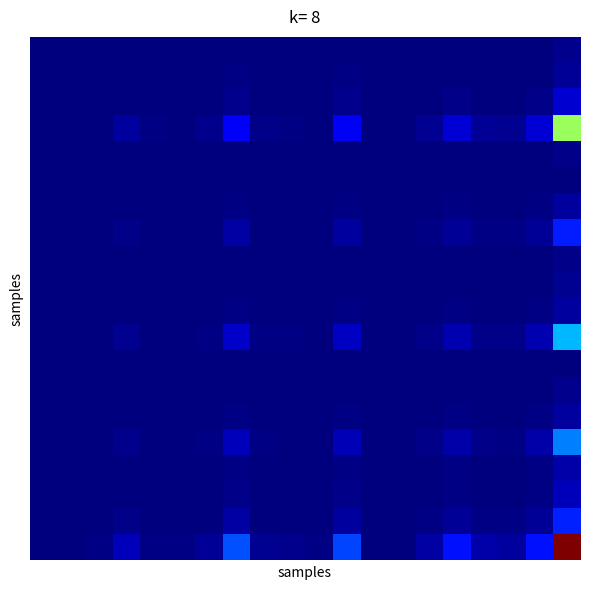

How many categories are shown in the chart?

20